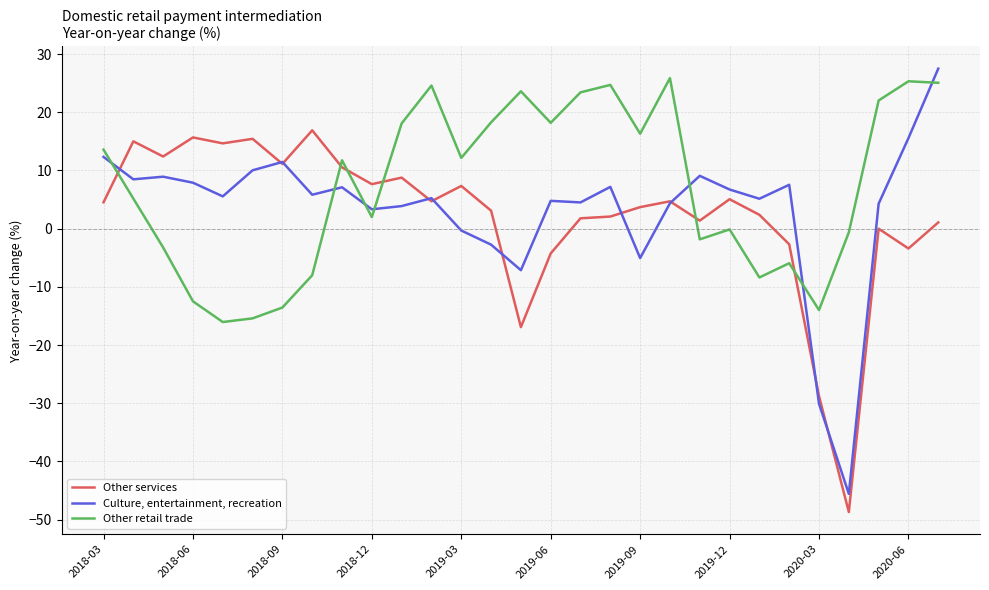

True or false: Other retail trade and Other services cross at least once.

True